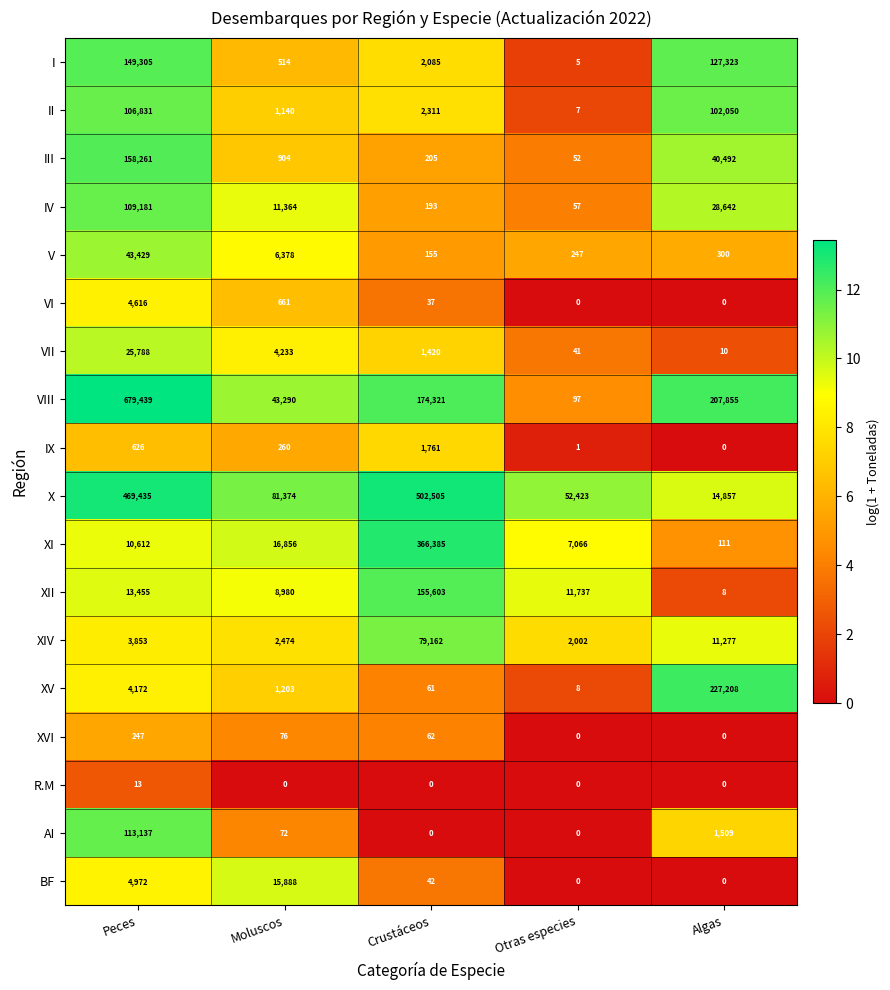

What is the maximum value shown in the chart?

679439